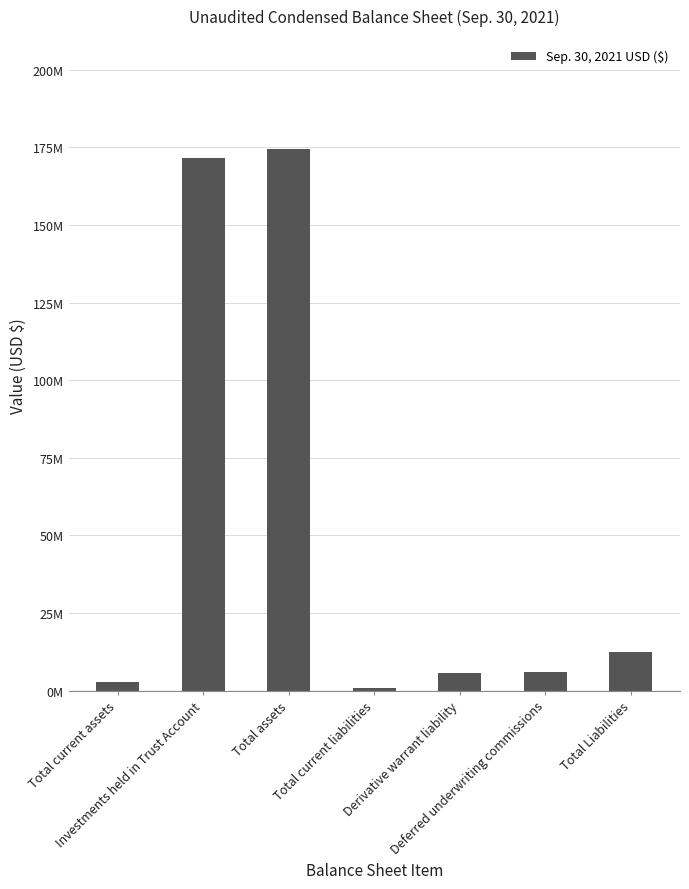

What is the difference between the values at Deferred underwriting commissions and Total Liabilities?

6417359